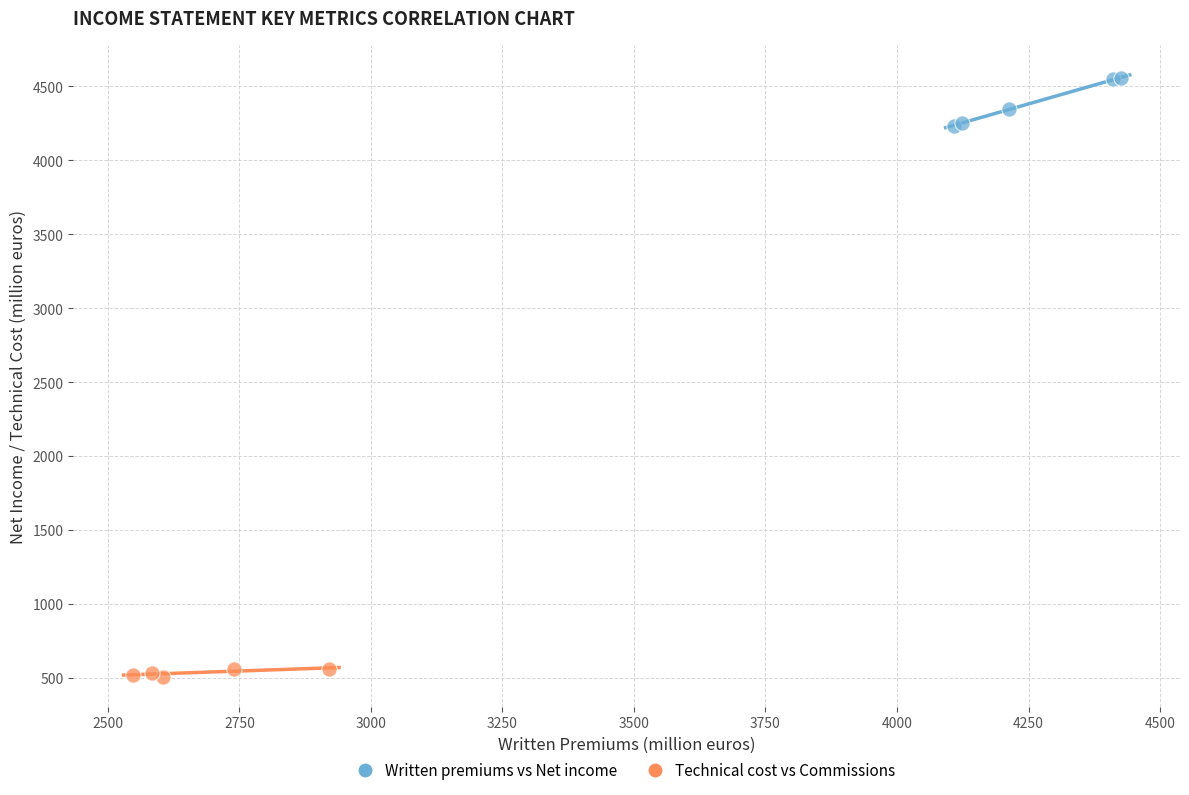

Which series has the largest Y range (max minus min)?

Written premiums vs Net income